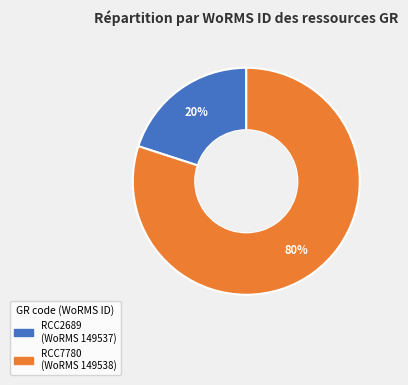

To the nearest percent, what is the average slice percentage?

50%